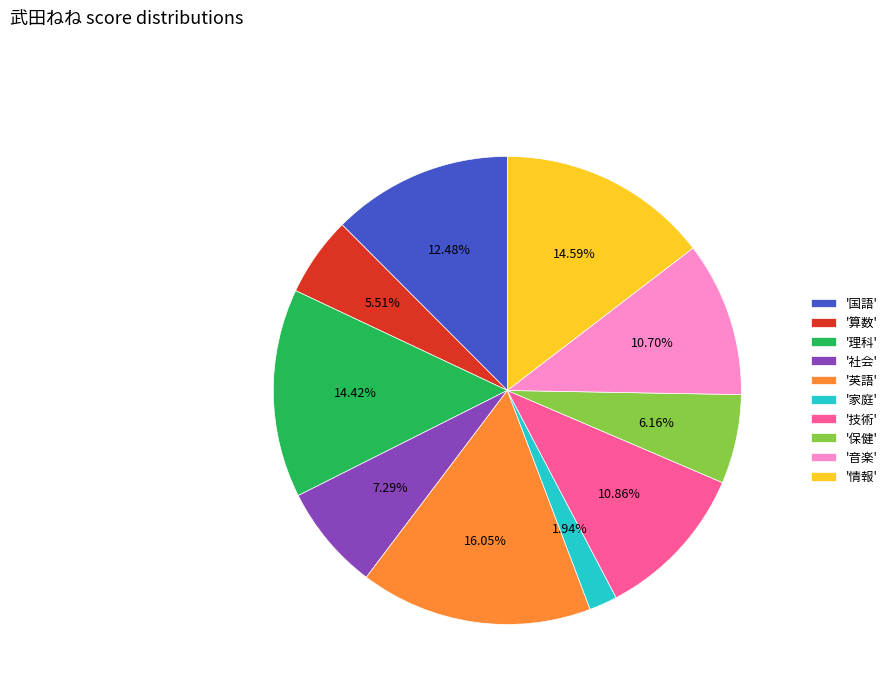

How many segments does this pie chart have?

10